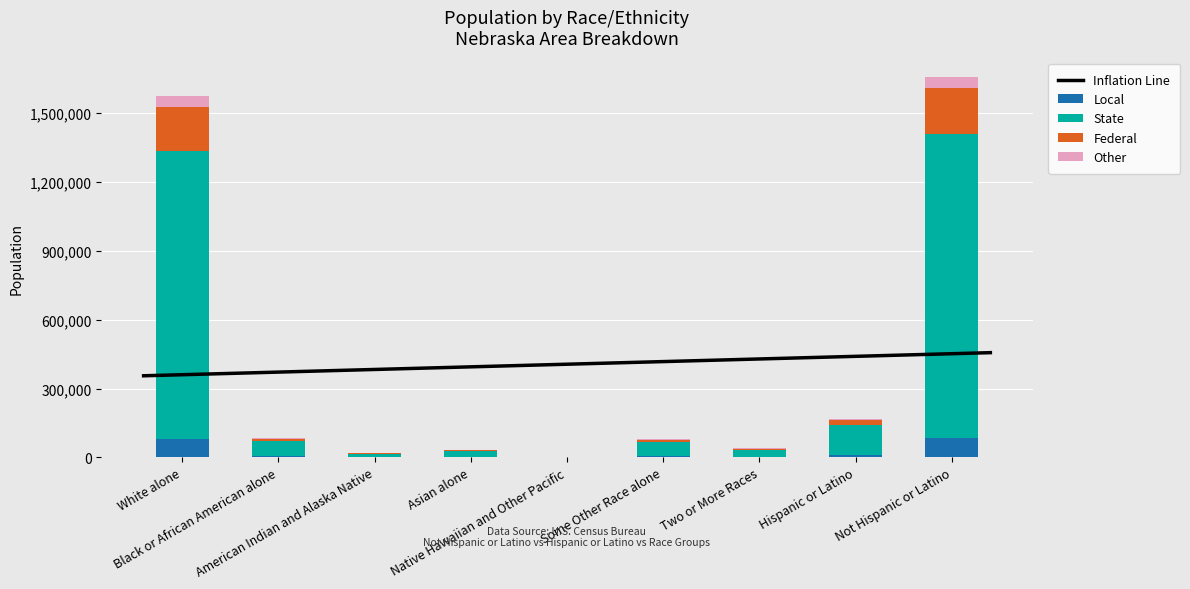

Rank the categories by Nebraska value from highest to lowest.

Not Hispanic or Latino, White alone, Hispanic or Latino, Black or African American alone, Some Other Race alone, Two or More Races, Asian alone, American Indian and Alaska Native, Native Hawaiian and Other Pacific